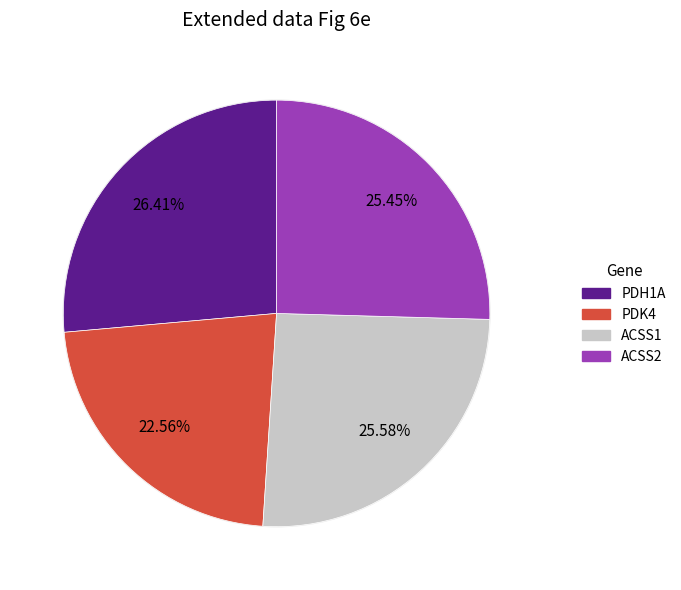

To the nearest percent, what is the difference between the PDK4 and PDH1A slice percentages?

4%